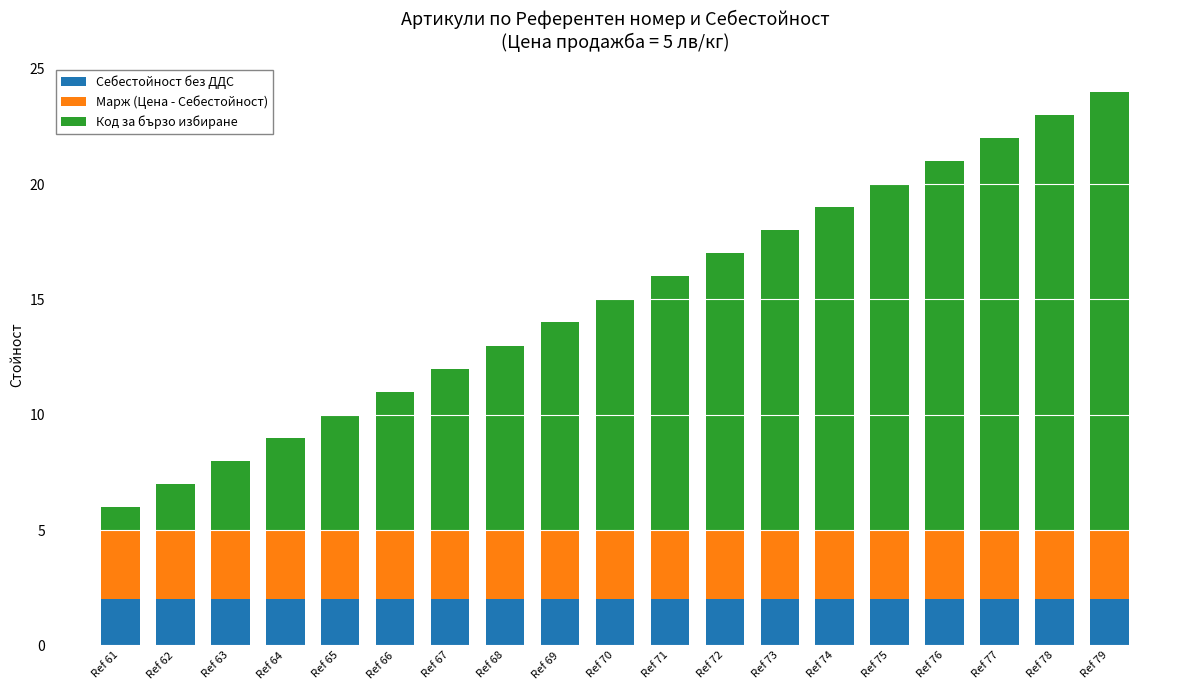

What is the total value across all series at Ref 75?

20